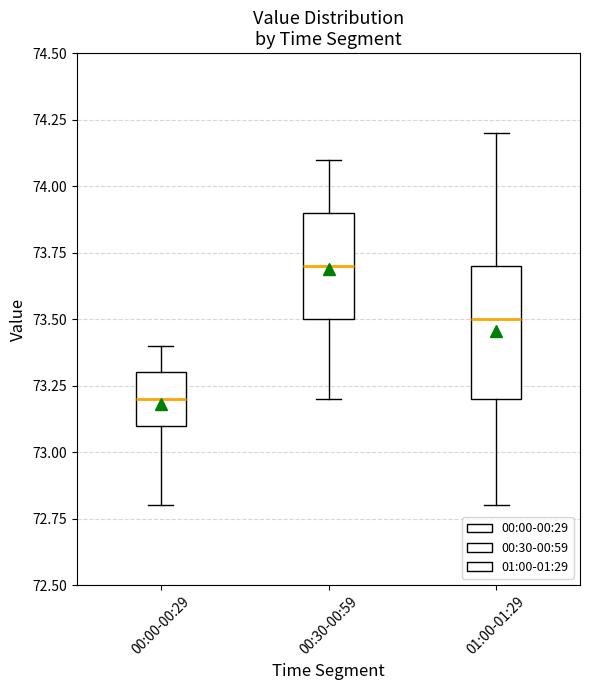

Reading left to right, transcribe this box plot: for each box, give where its median line is, the range the box spans, and where its two whiskers end, as read against the y-axis. The values are not printed on the chart, so give them approximately, as read against the axis.

00:00-00:29: median 73.2, box 73.1 to 73.3, whiskers 72.8 to 73.4
00:30-00:59: median 73.7, box 73.5 to 73.9, whiskers 73.2 to 74.1
01:00-01:29: median 73.5, box 73.2 to 73.7, whiskers 72.8 to 74.2